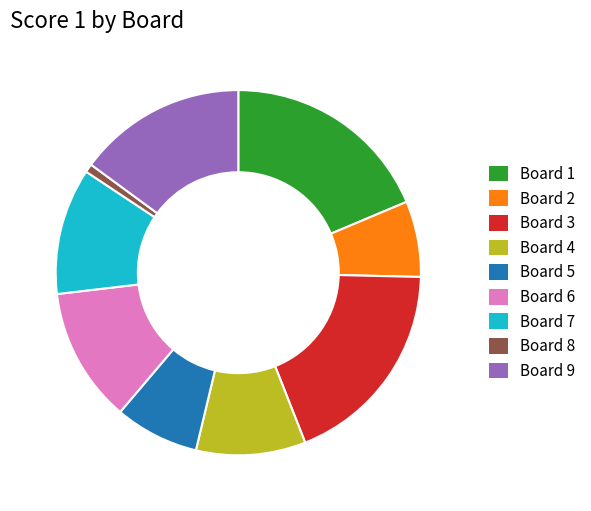

Which category has the smallest portion of the pie?

Board 8